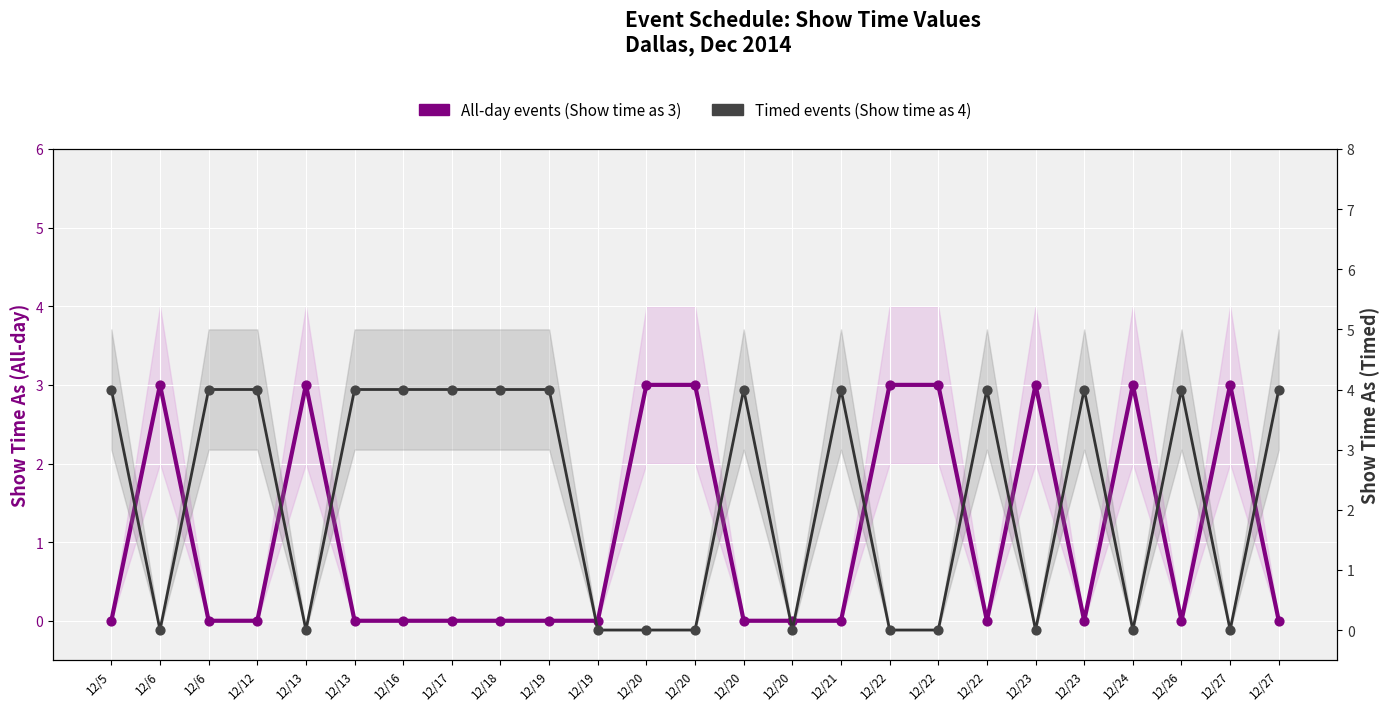

Which series has the largest total across all categories?

Timed events (Show time as 4)